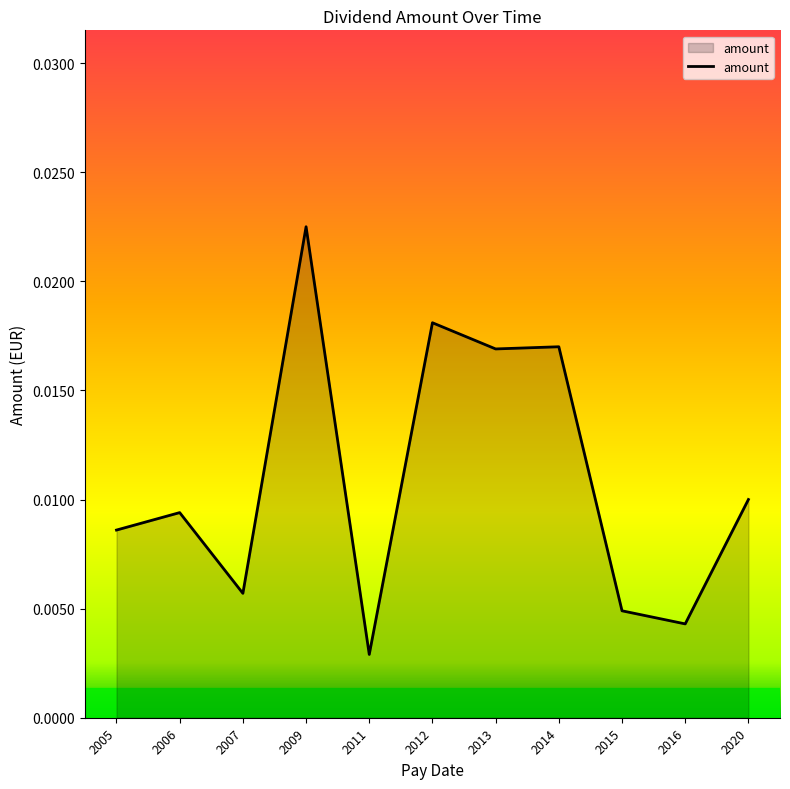

True or false: the data has more than 0 interior local peaks.

True